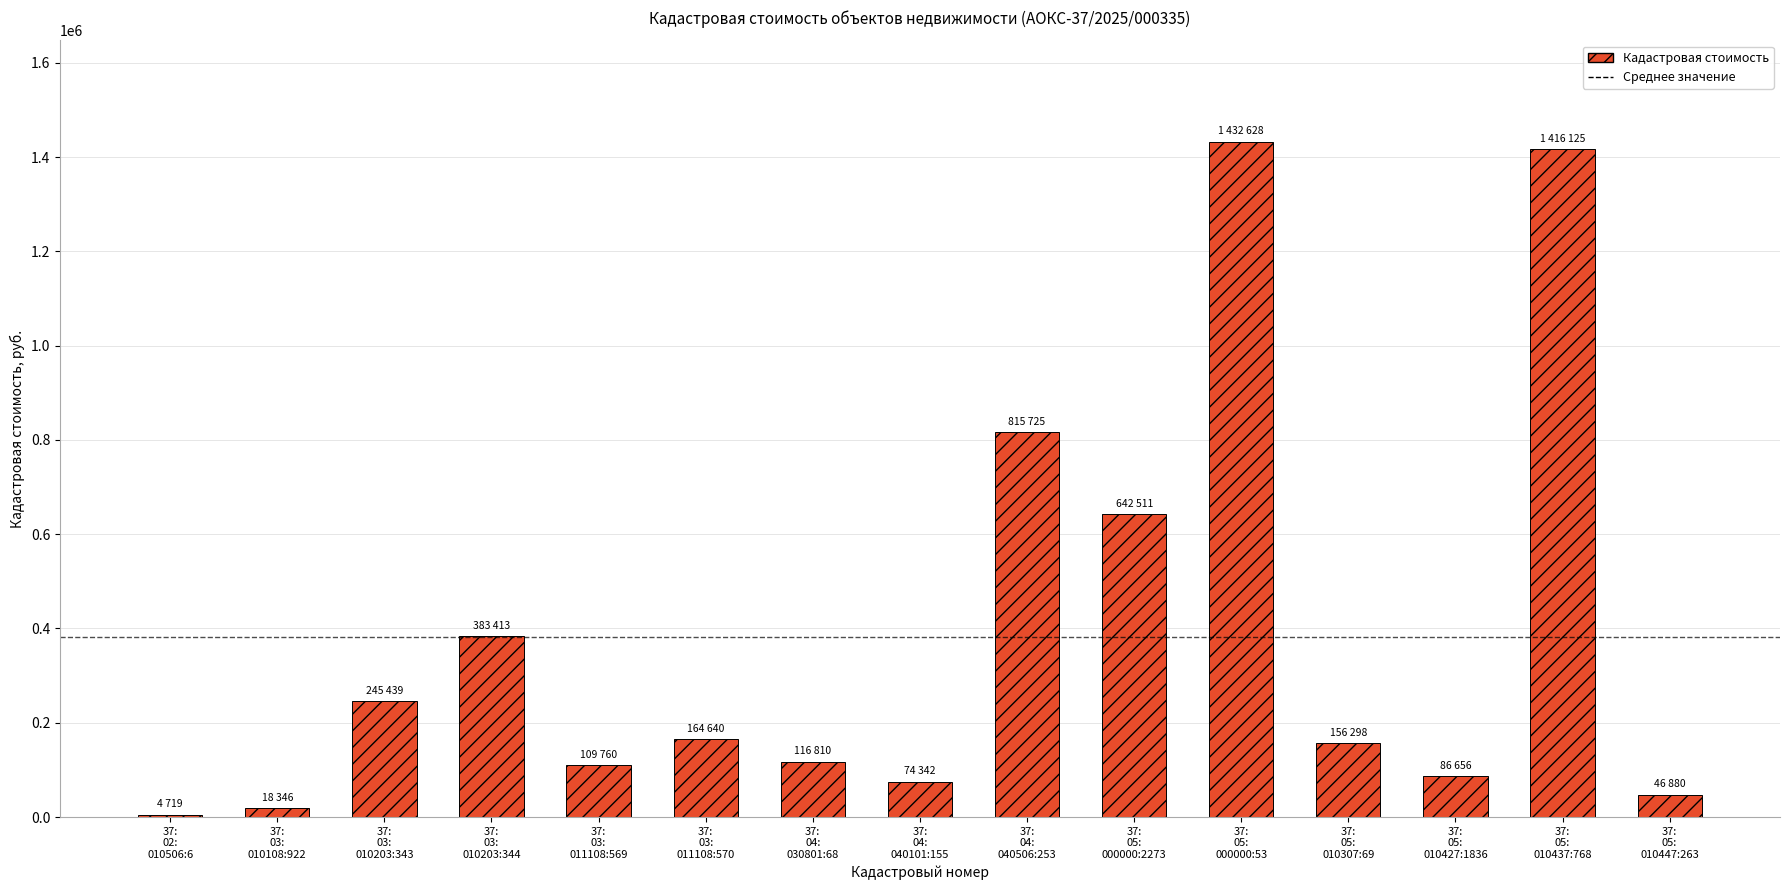

What is the average value?

380952.7